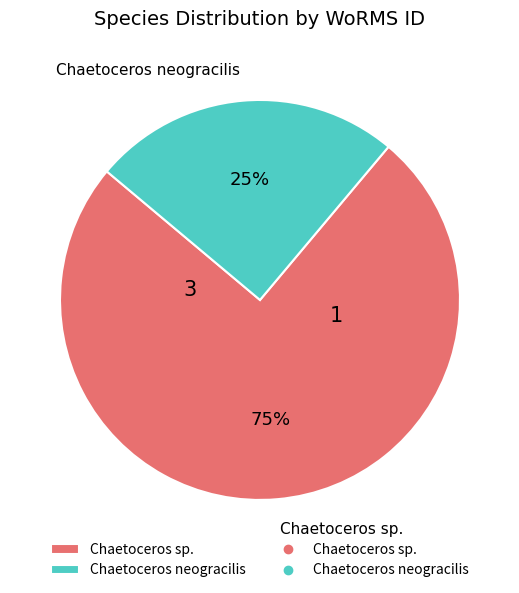

True or false: Chaetoceros sp. accounts for 75% of the total.

True